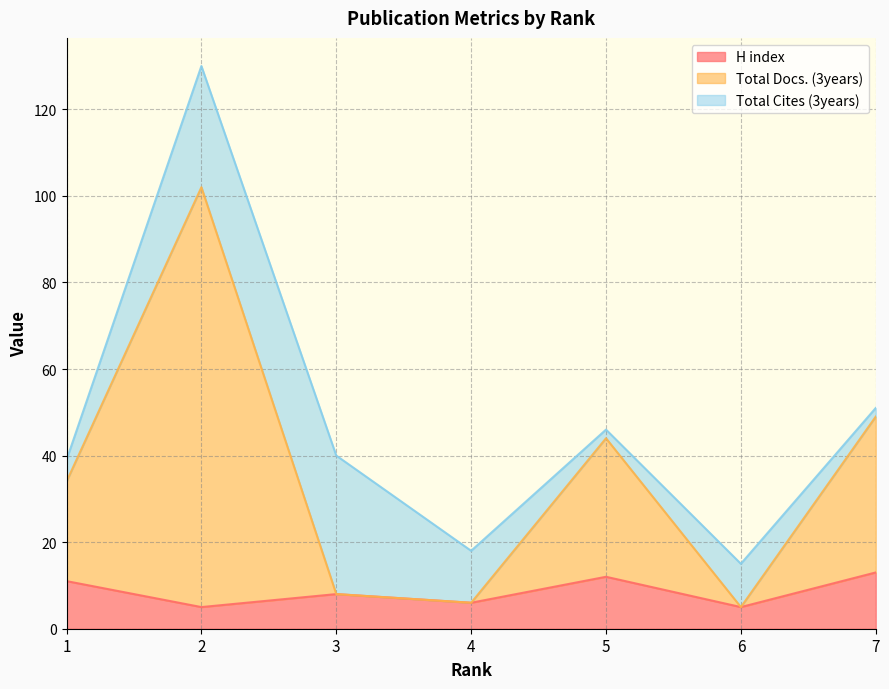

List the labels in order of H index value, smallest first.

2, 6, 4, 3, 1, 5, 7